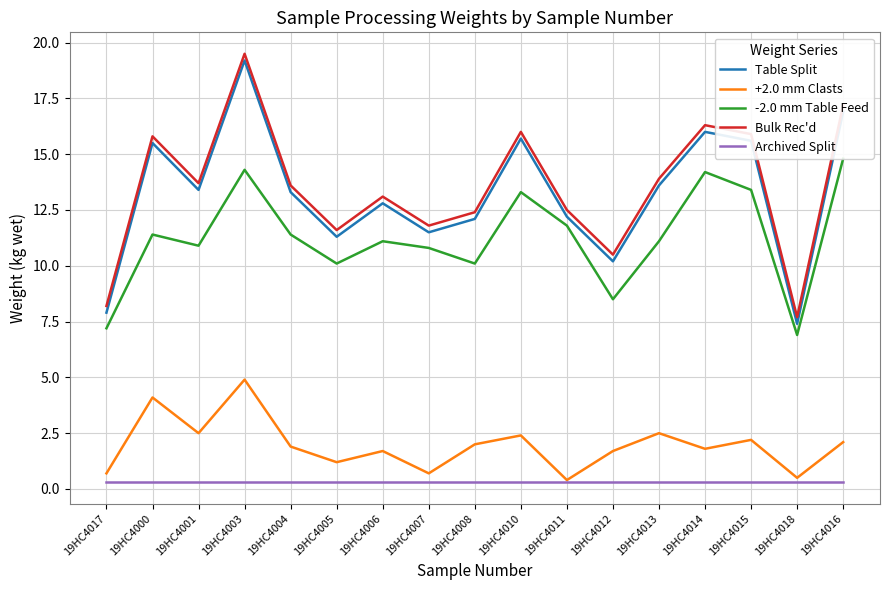

At which label does +2.0 mm Clasts reach its minimum?

19HC4011